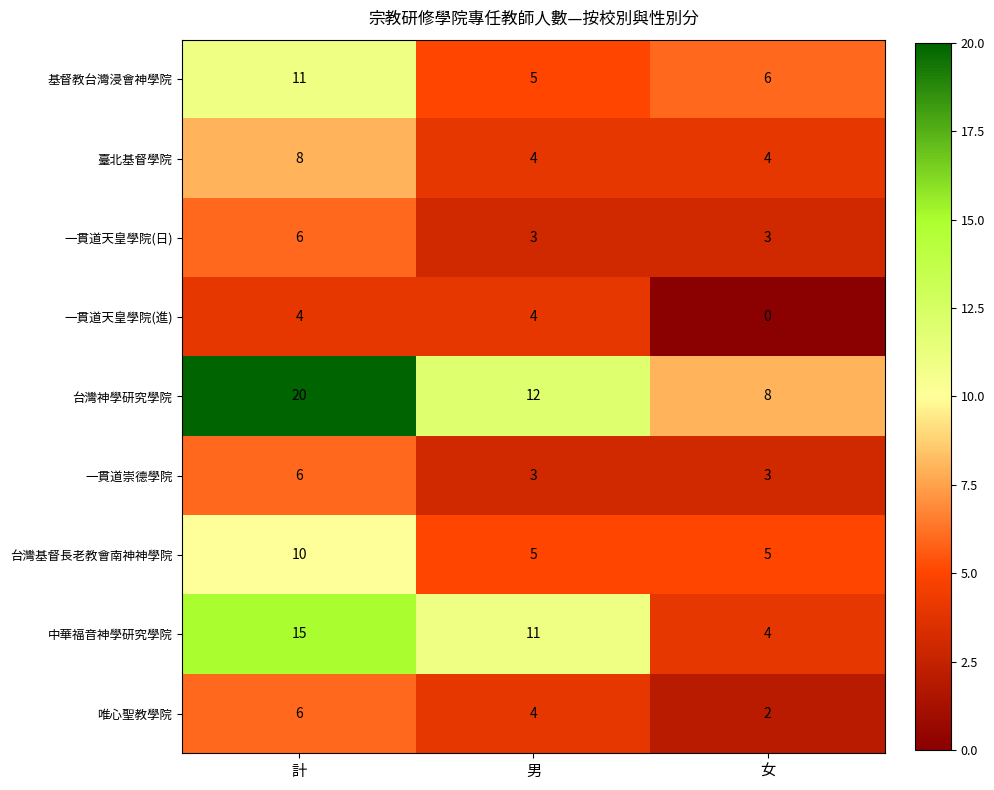

What is the difference between the highest and lowest values at 女?

8